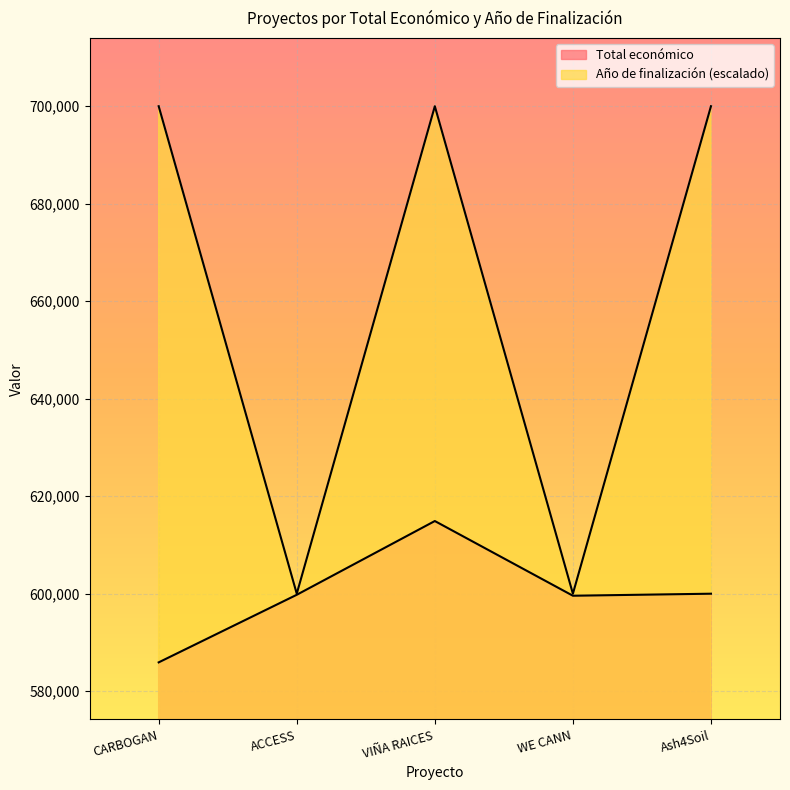

How many lines are shown in the chart?

2